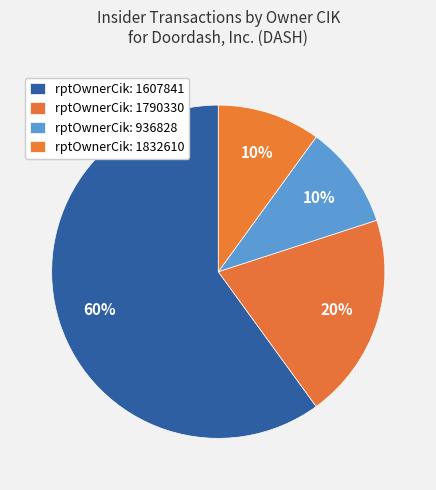

Count the number of slices in the pie.

4